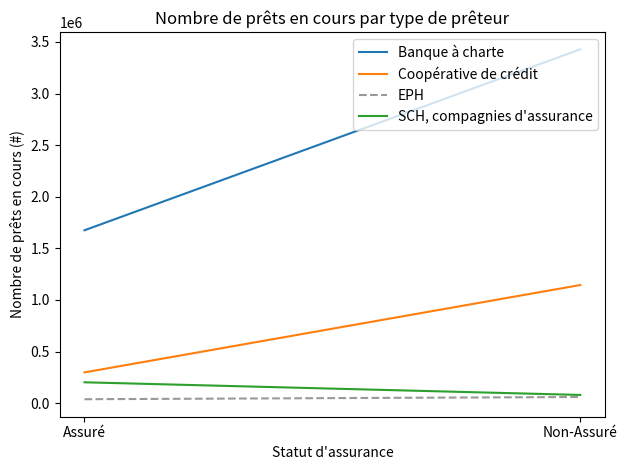

Which series has the largest total across all categories?

Banque à charte